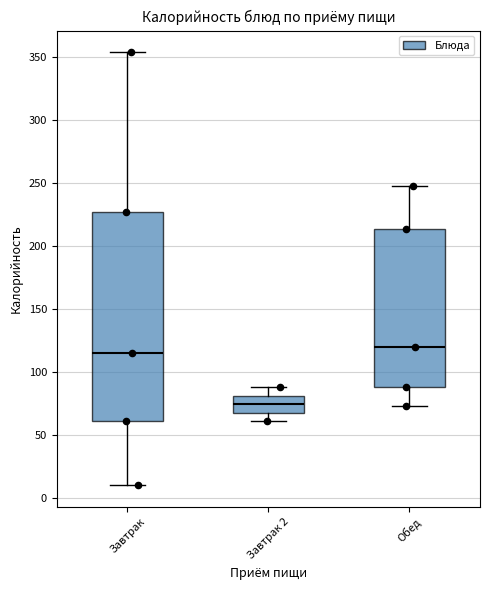

Reading left to right, read every box against the y-axis: the position of its median line, the range the box covers, and the ends of its whiskers. The values are not printed on the chart, so give them approximately, as read against the axis.

Завтрак: median 115, box 60 to 225, whiskers 10 to 355
Завтрак 2: median 75, box 70 to 80, whiskers 60 to 90
Обед: median 120, box 90 to 215, whiskers 75 to 250